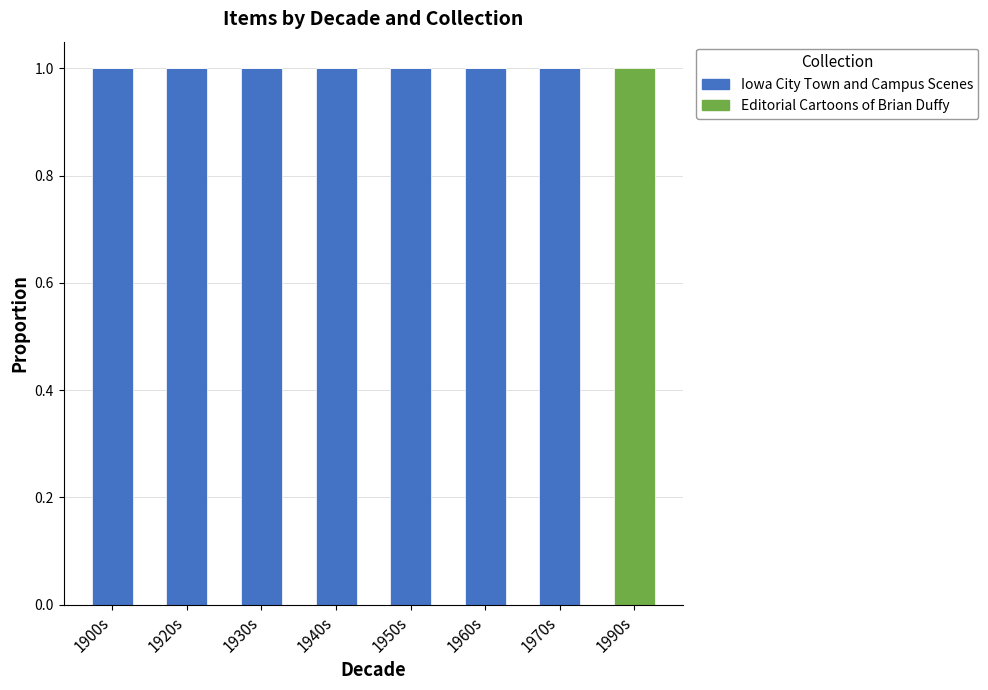

Are the bars horizontal?

No